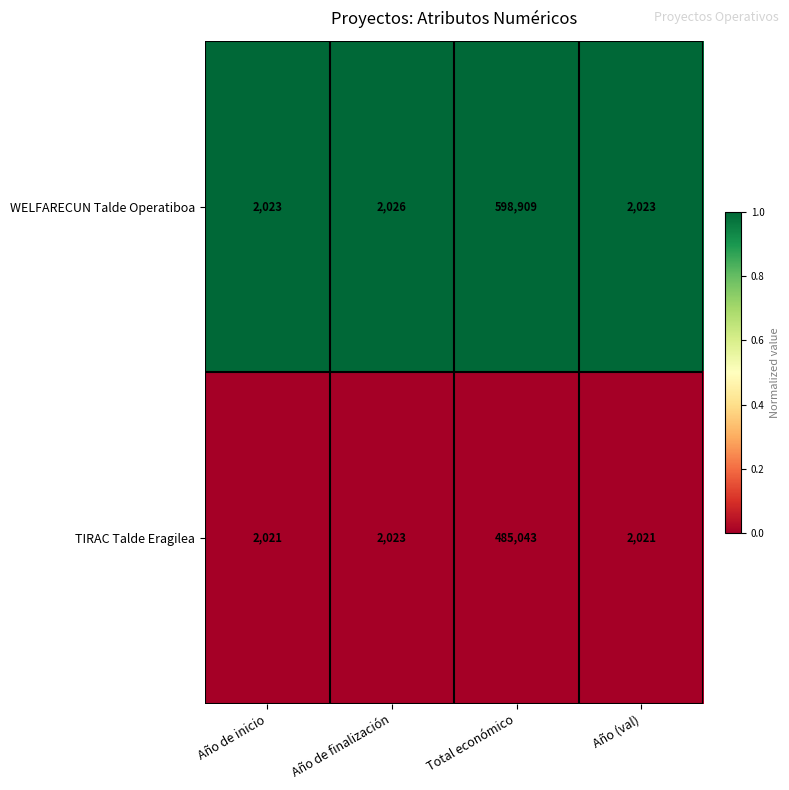

What is the total value across all series at Año de finalización?

4049